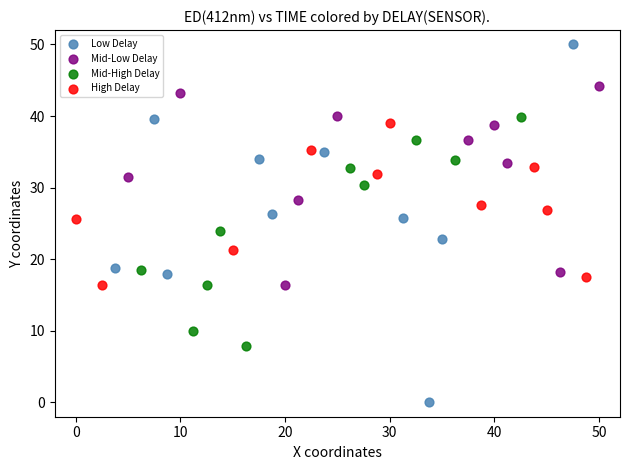

Which series has the widest spread of Y values?

Low Delay